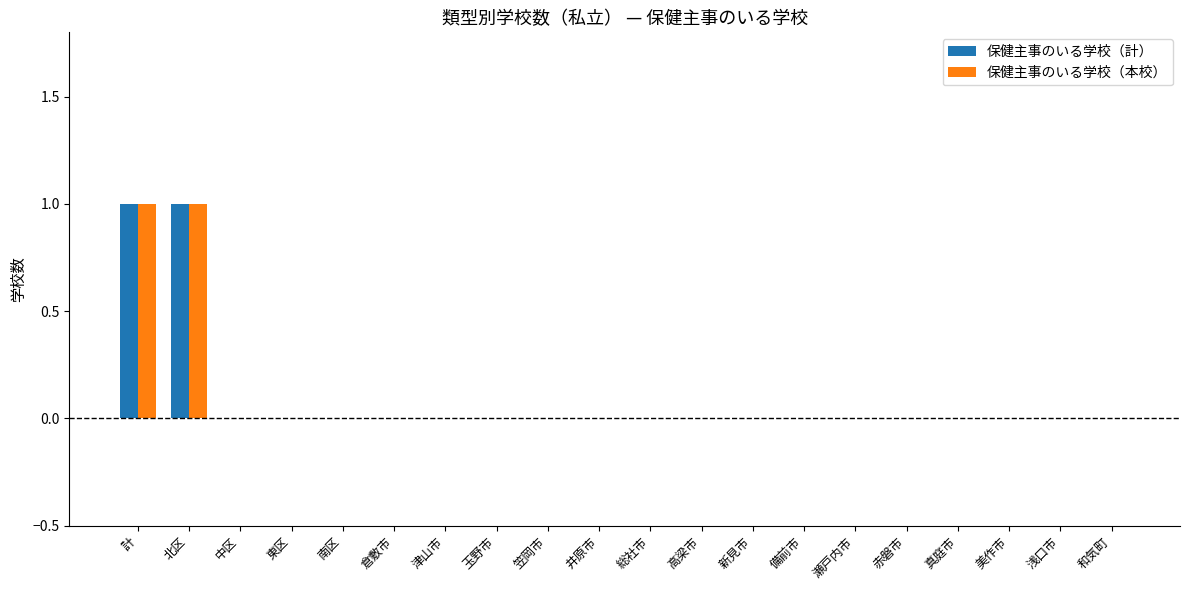

Reading left to right, what are all the values shown in this chart?

保健主事のいる学校（計）: 1	1	0	0	0	0	0	0	0	0	0	0	0	0	0	0	0	0	0	0
保健主事のいる学校（本校）: 1	1	0	0	0	0	0	0	0	0	0	0	0	0	0	0	0	0	0	0